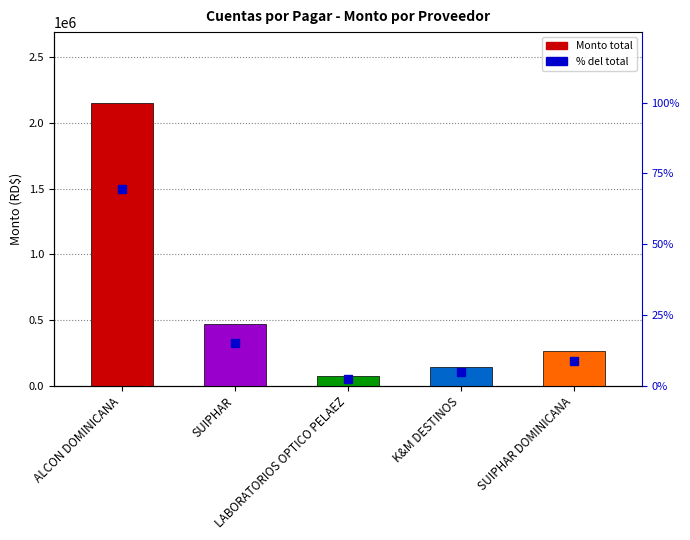

Reading left to right, list all the values displayed in this chart.

Total Monto (RD$): 2154413.0	466335.6	73927.0	143800.0	267097.7
% del total: 69.4	15.0	2.4	4.6	8.6